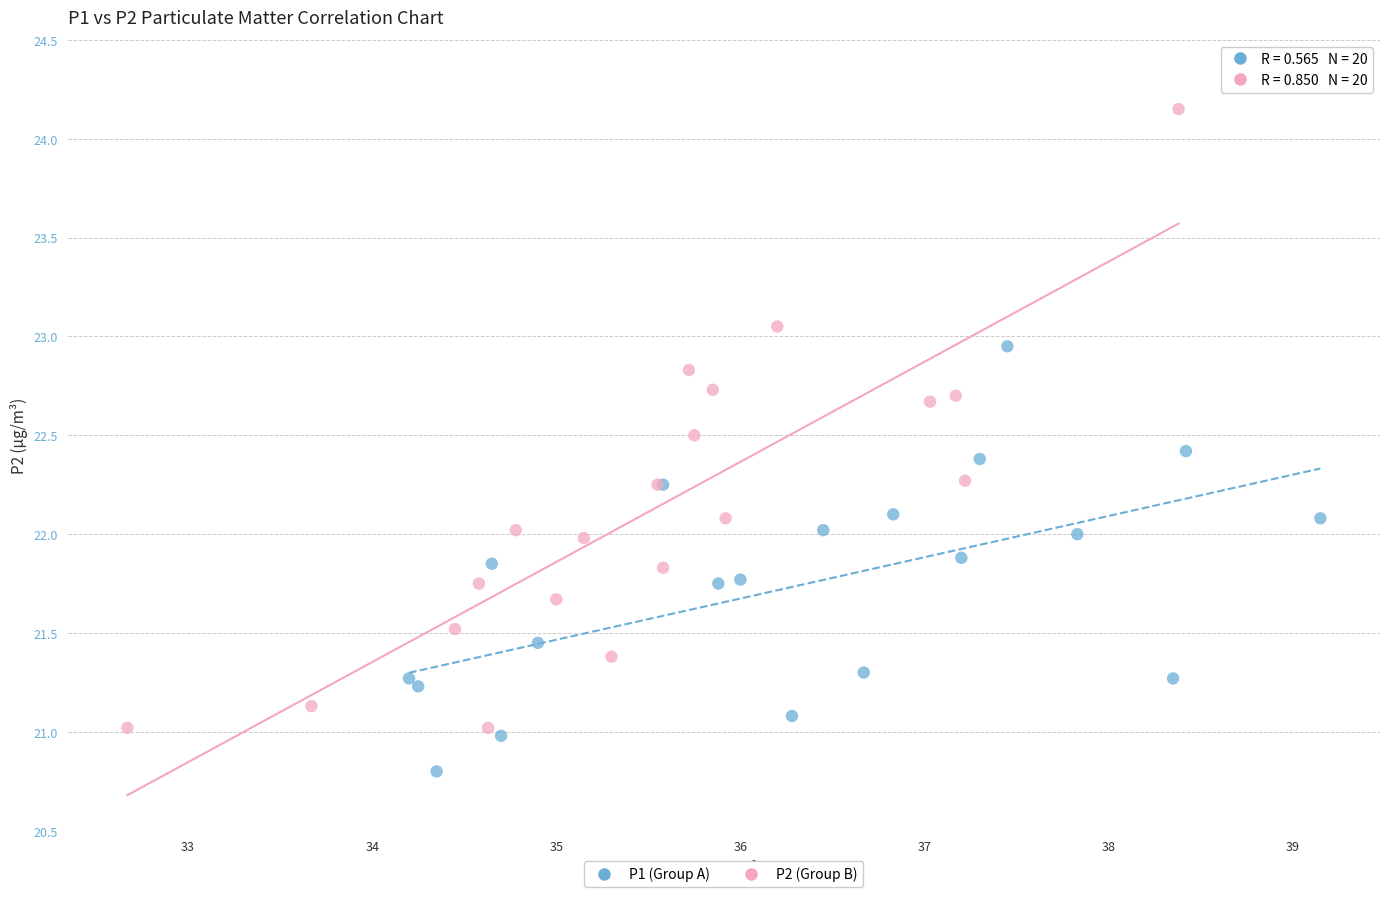

What are all the series names shown in the legend?

P1 (Group A), P2 (Group B)